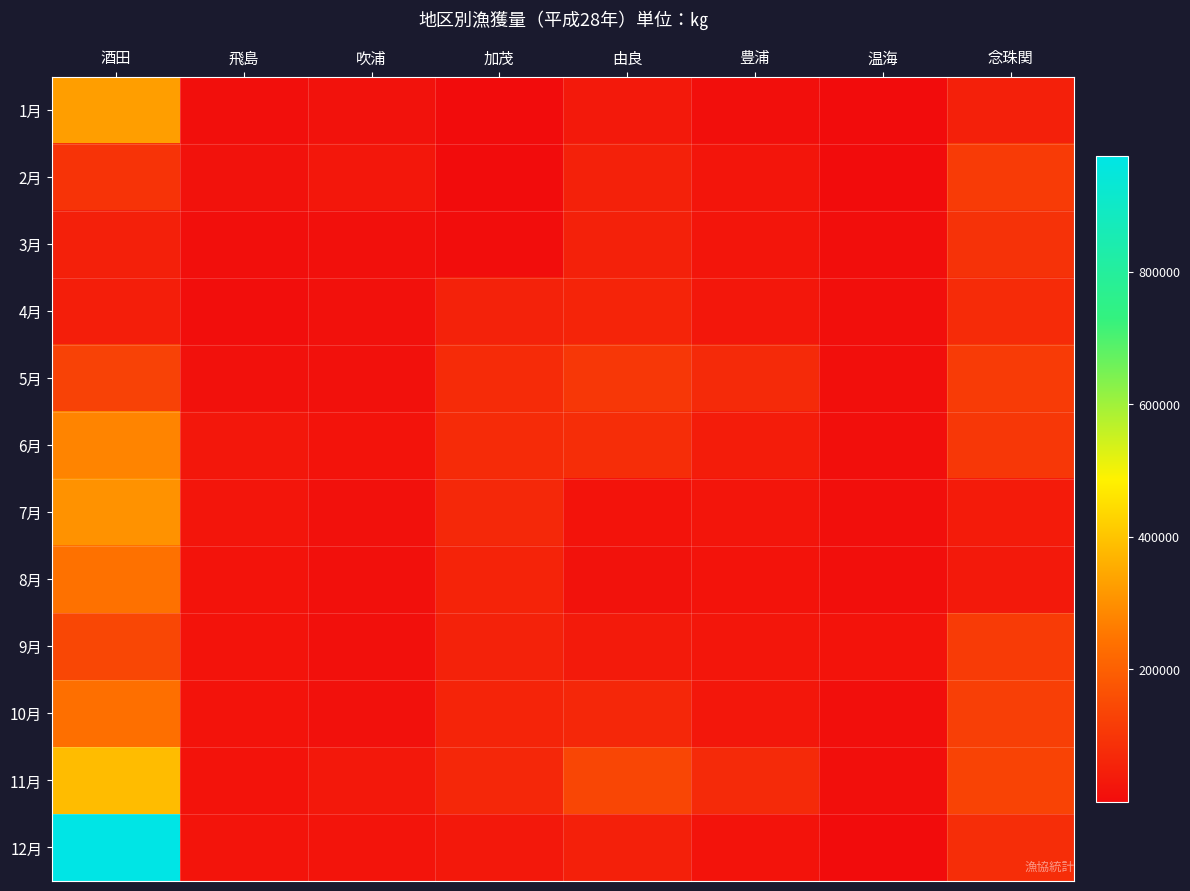

How many series are shown in this chart?

12